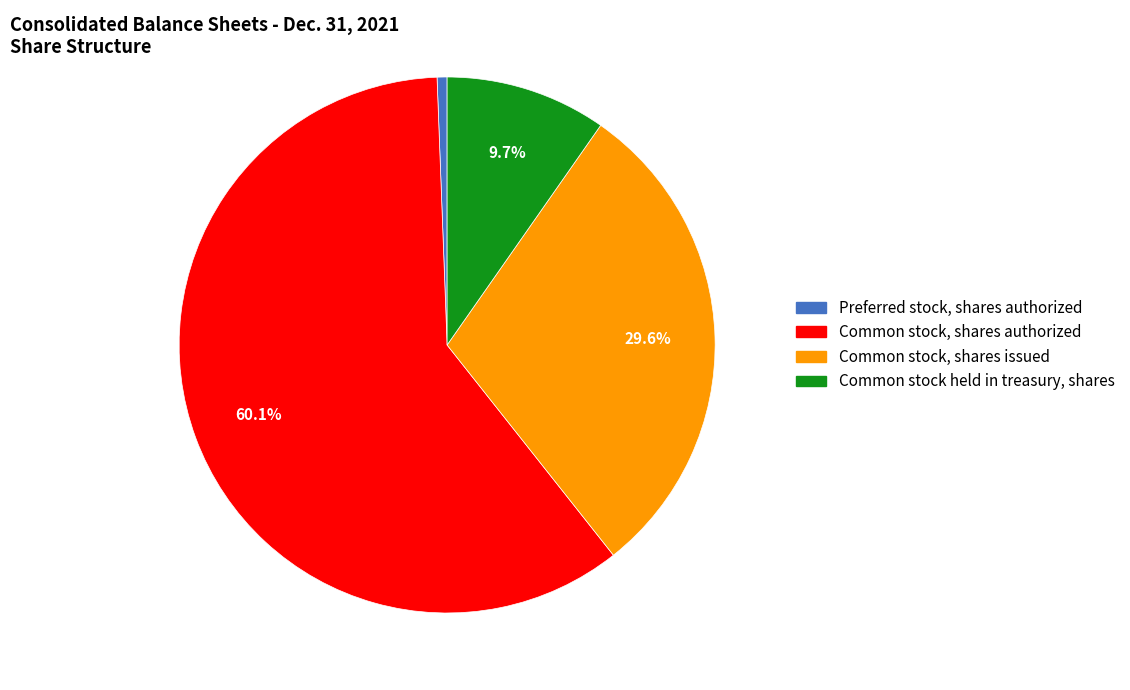

Which category has the biggest portion of the pie?

Common stock, shares authorized